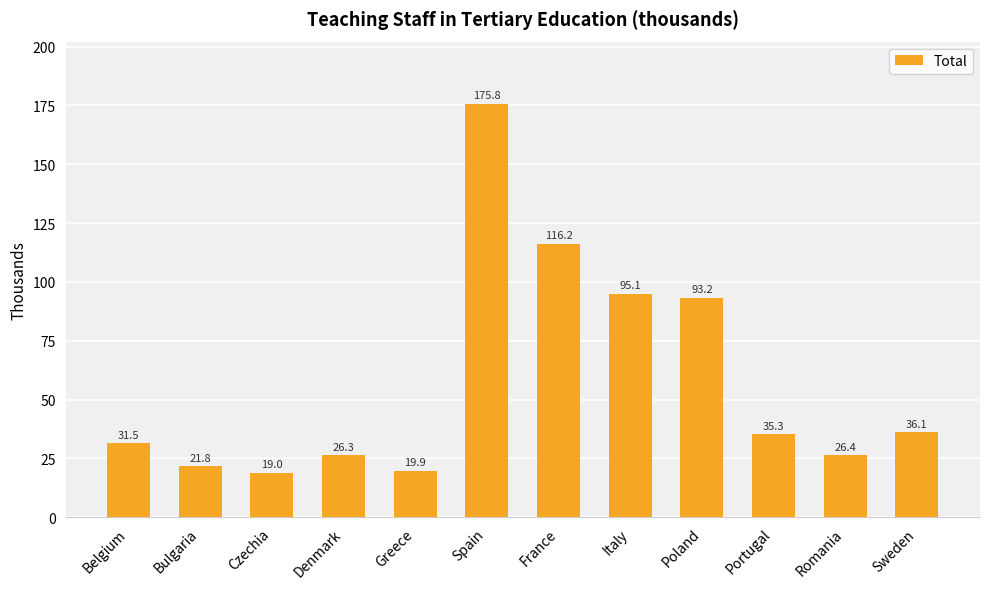

At which category does the chart reach its minimum across all series?

Czechia